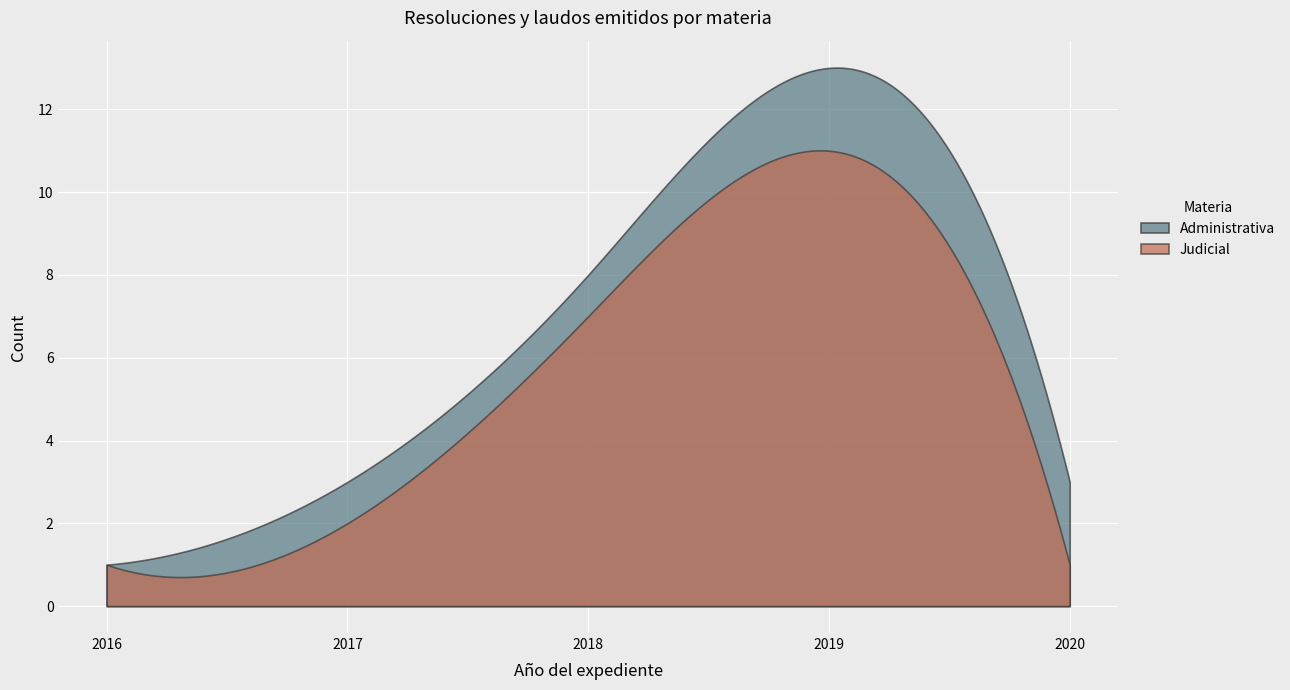

Rank the series by their maximum value, from highest to lowest.

Administrativa, Judicial